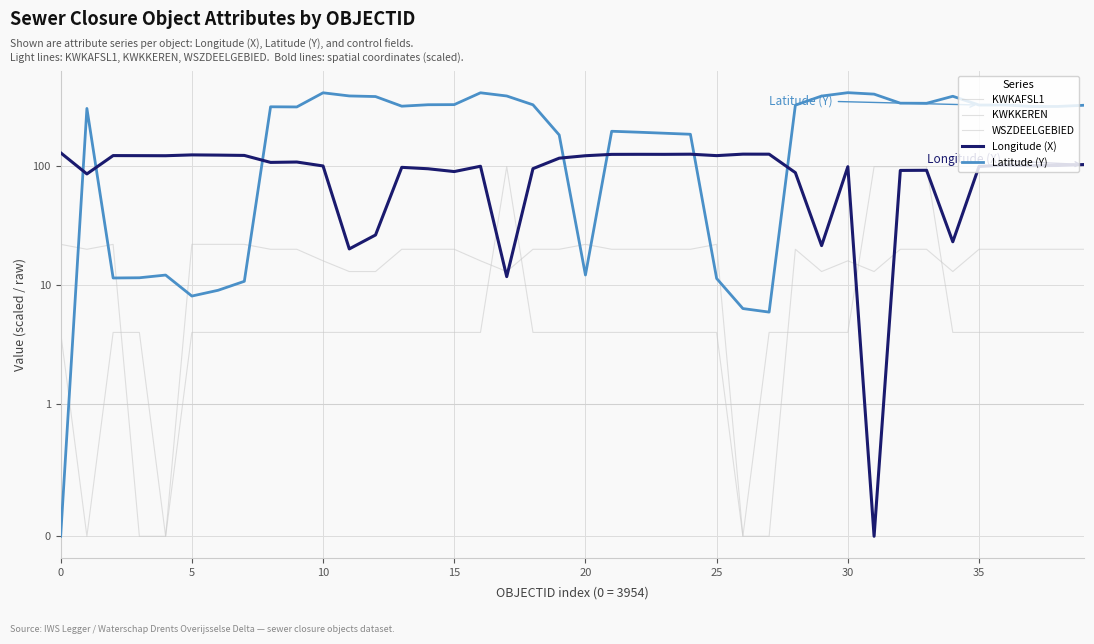

What is the approximate value of WSZDEELGEBIED at 17?

13.0